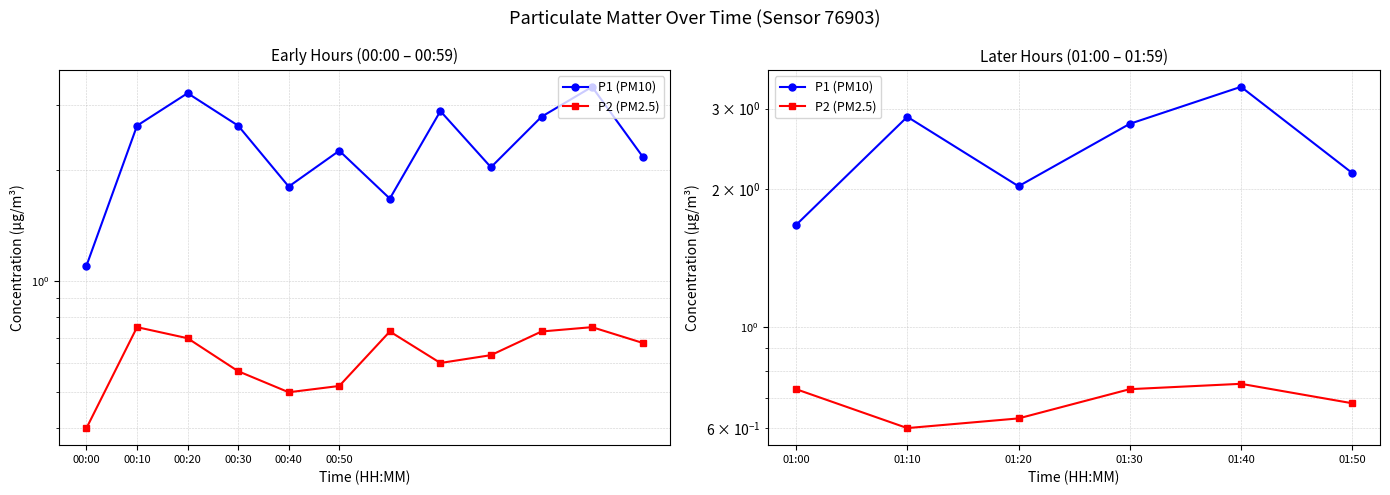

The value of P2 (PM2.5) at 01:50 is 0.9. True or false?

False